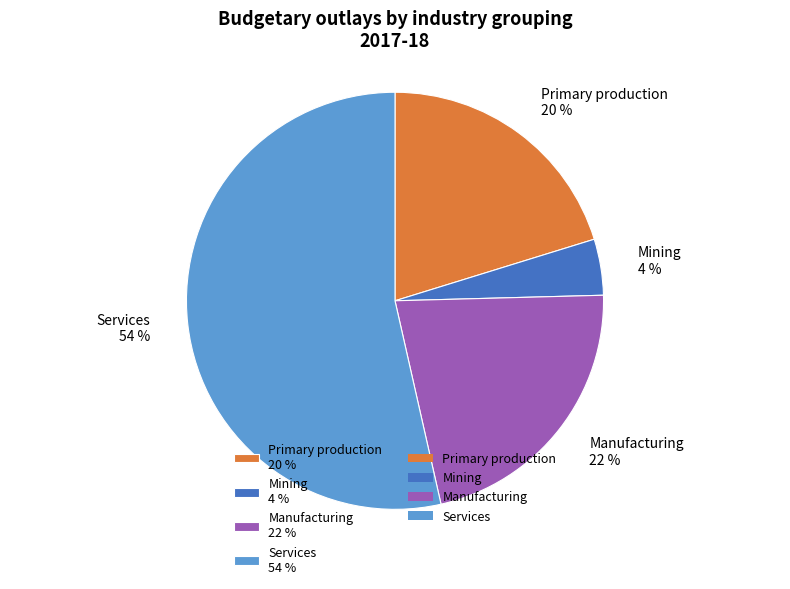

What is the largest slice in the pie chart?

Services 54 %